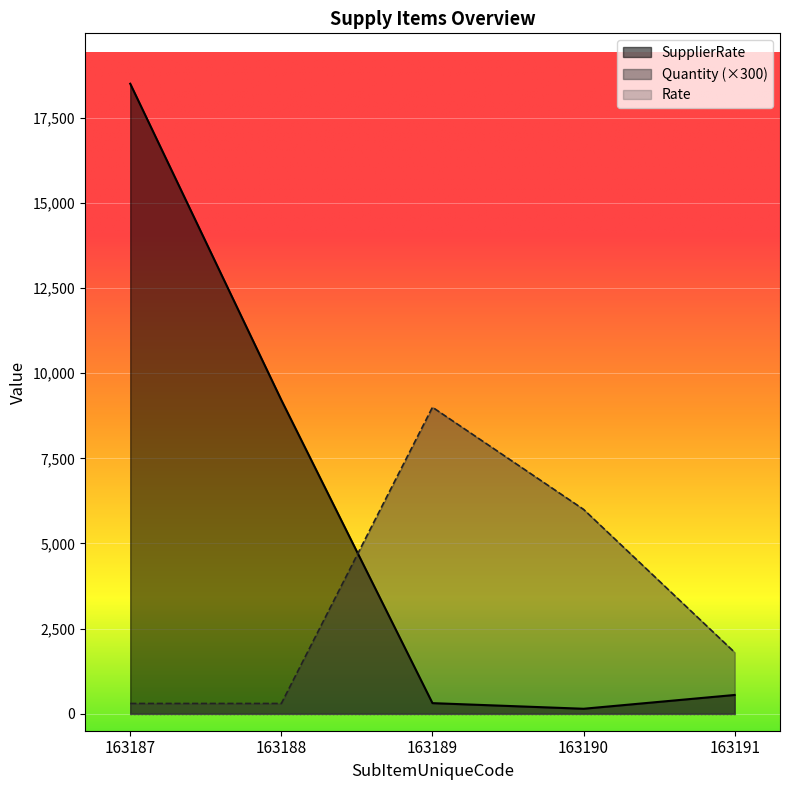

Which label corresponds to the largest value in the chart?

163187